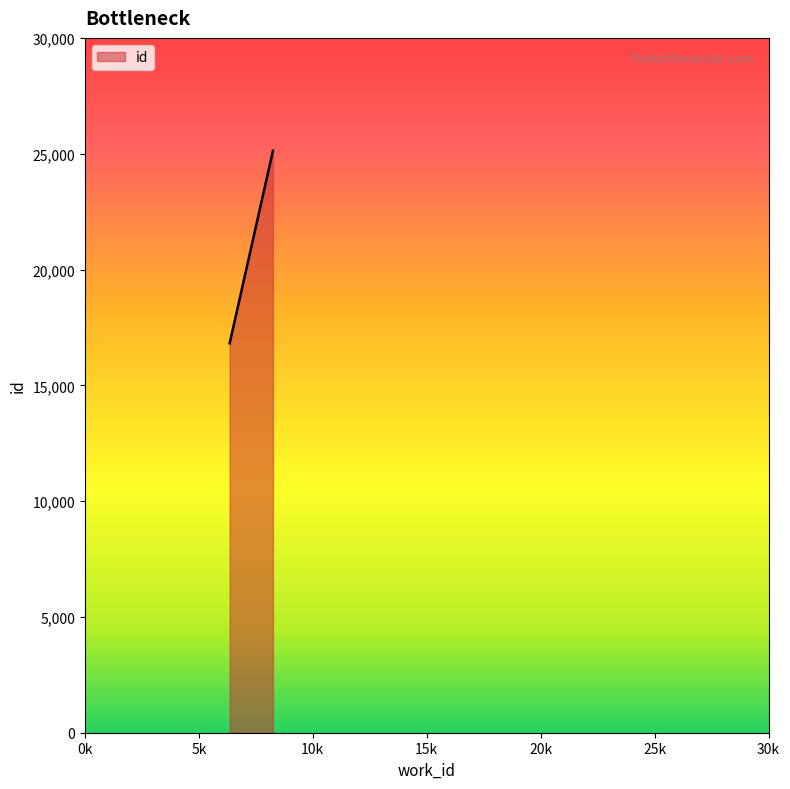

Which has a higher value, 8252 or 6353?

8252